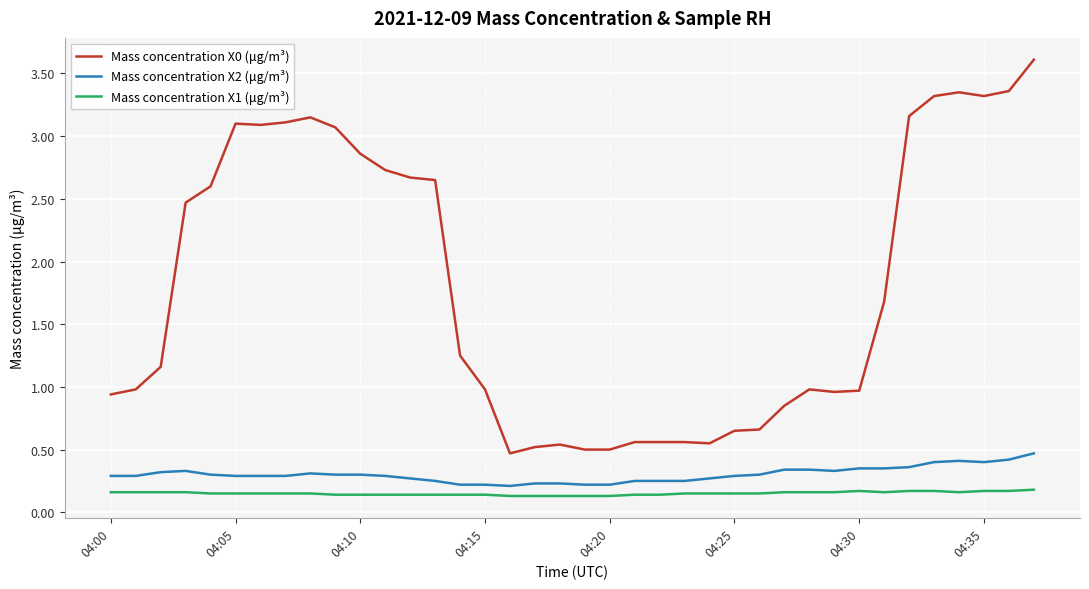

Rank the series by their maximum value, from highest to lowest.

Mass concentration X0 (μg/m³), Mass concentration X2 (μg/m³), Mass concentration X1 (μg/m³)